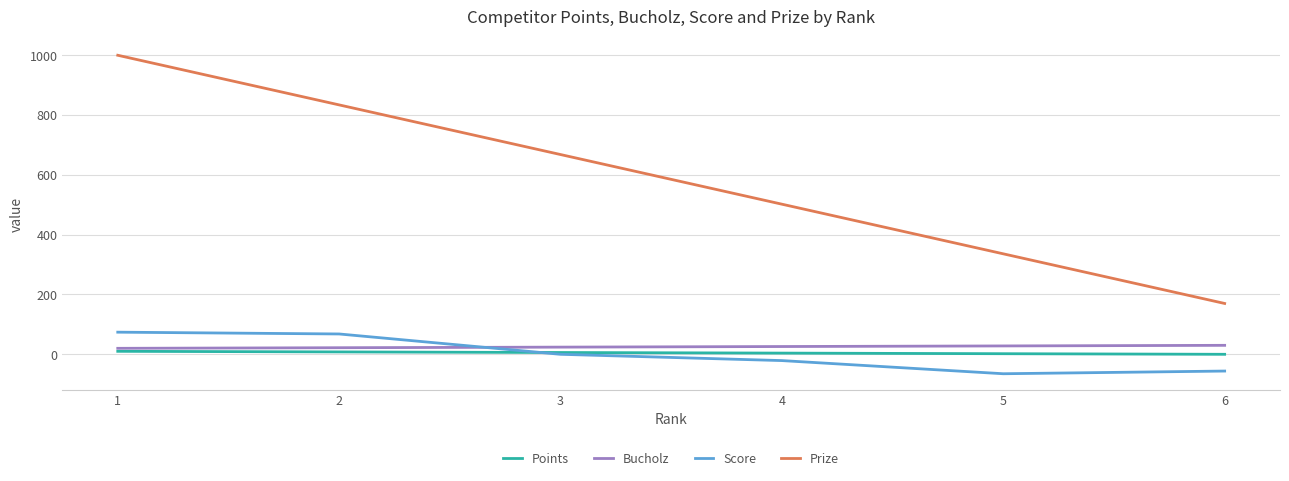

Is the value of Score at 4 greater than the value of Bucholz at 4?

No